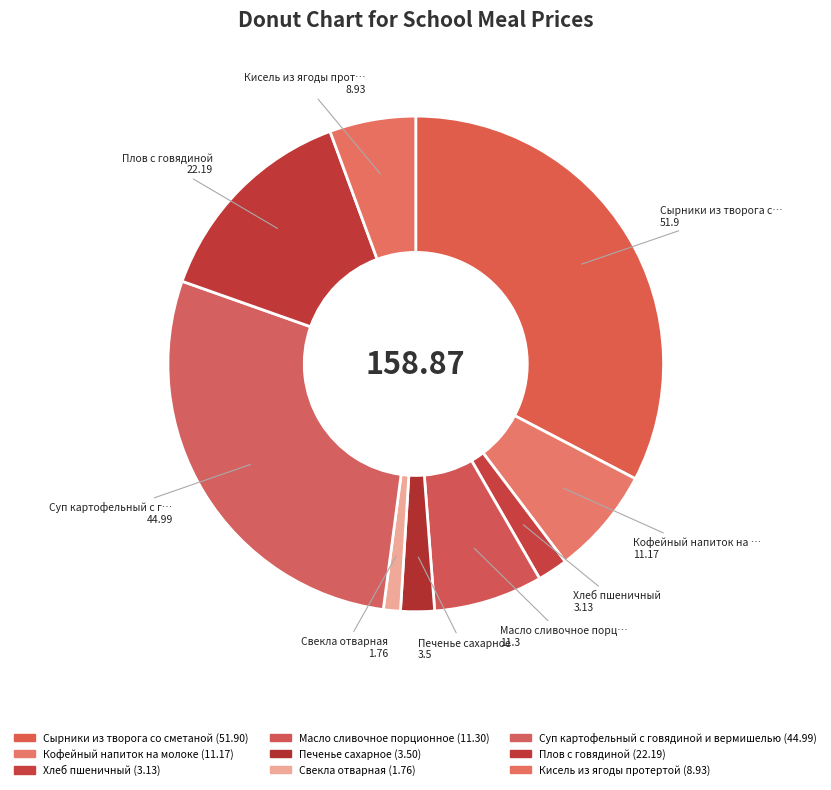

Which category has the smallest portion of the pie?

Свекла отварная